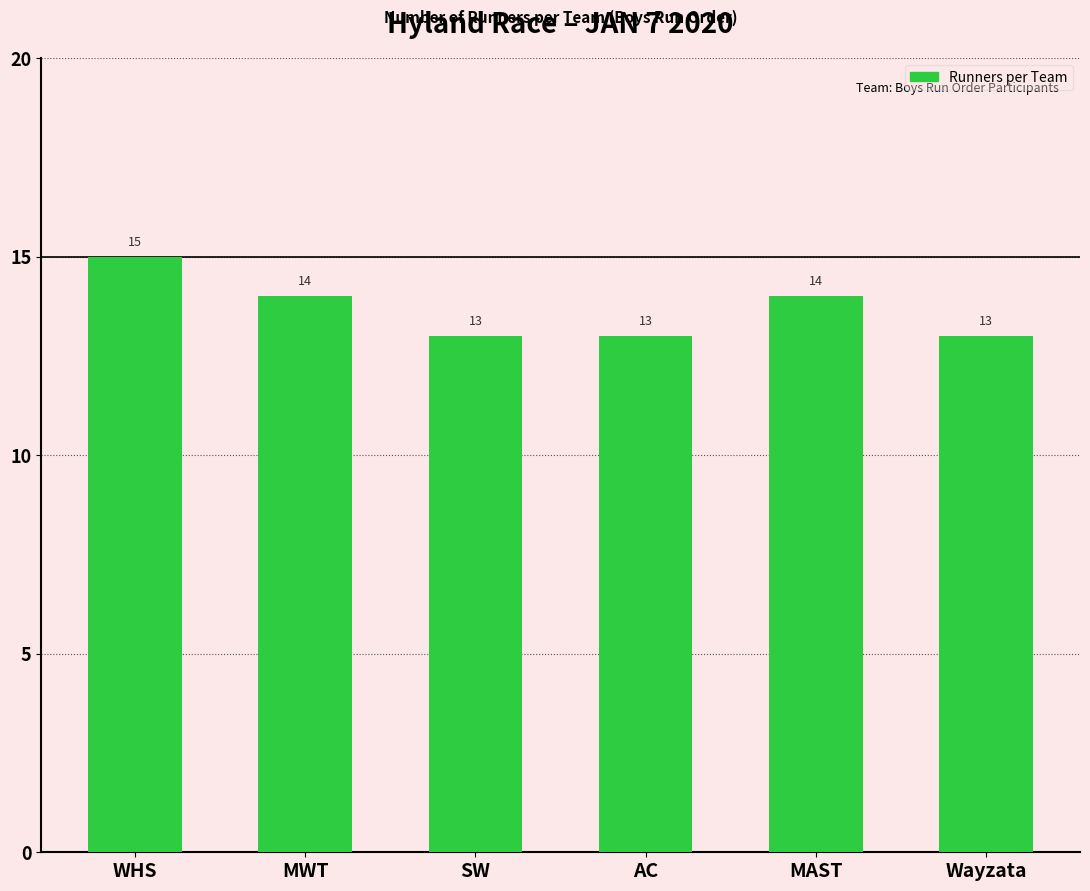

Reading right to left, transcribe all the data shown in this chart.

Wayzata=13	MAST=14	AC=13	SW=13	MWT=14	WHS=15